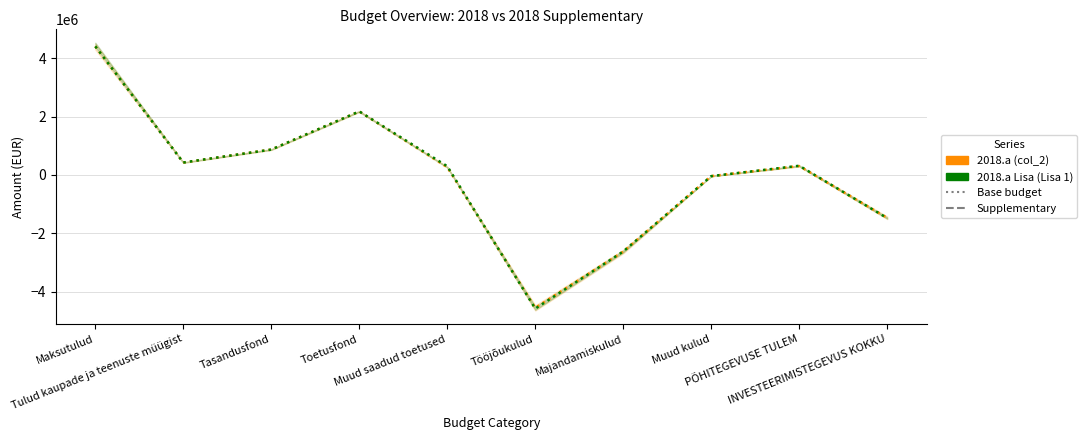

How many values in 2018.a Lisa (Lisa 1) are below zero?

4